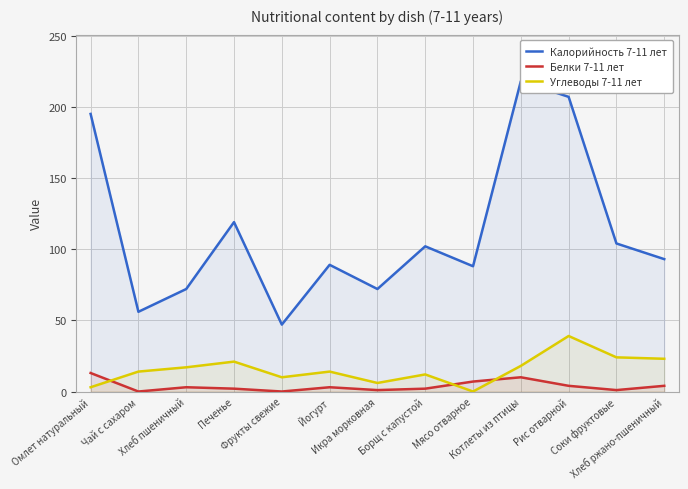

What position from the left is Икра морковная?

7